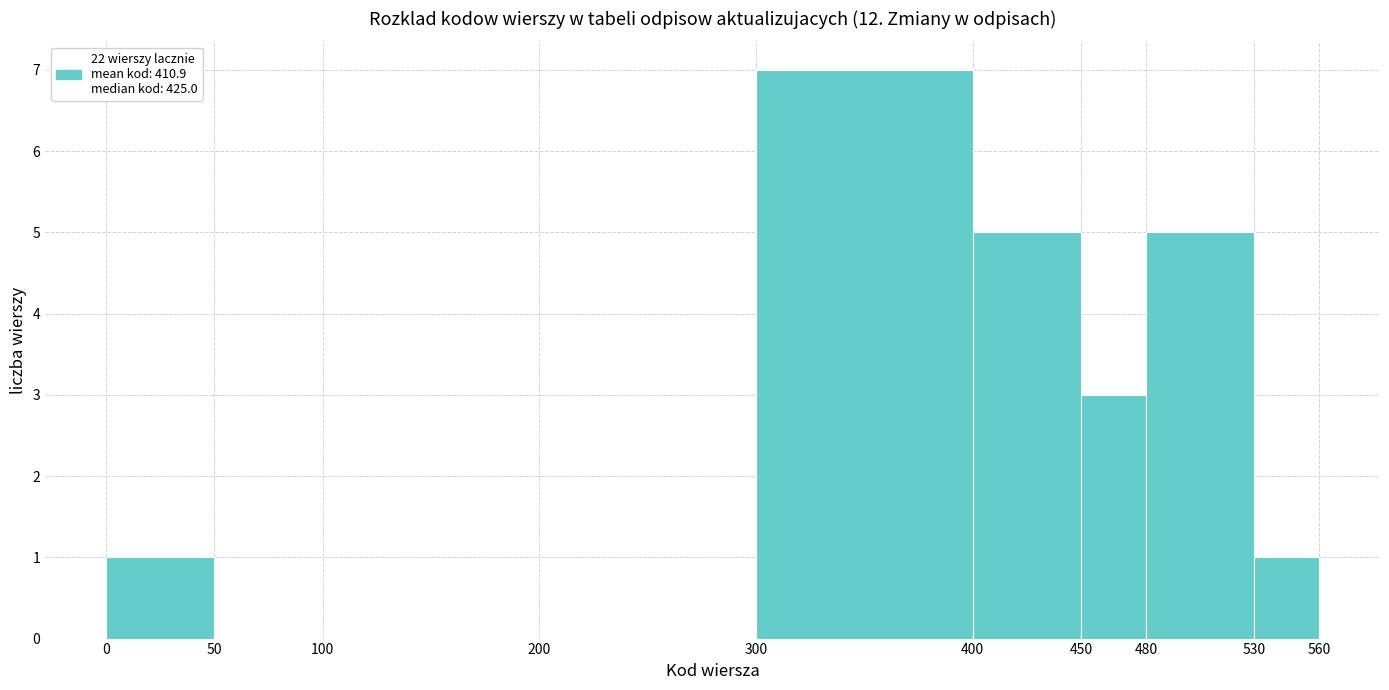

Reading left to right, transcribe this chart: for each bar, give the range it covers on the x-axis and its height. The values are not printed on the chart, so give them approximately, as read against the axis.

0 to 50: 1
50 to 100: 0
100 to 200: 0
200 to 300: 0
300 to 400: 7
400 to 450: 5
450 to 480: 3
480 to 530: 5
530 to 560: 1